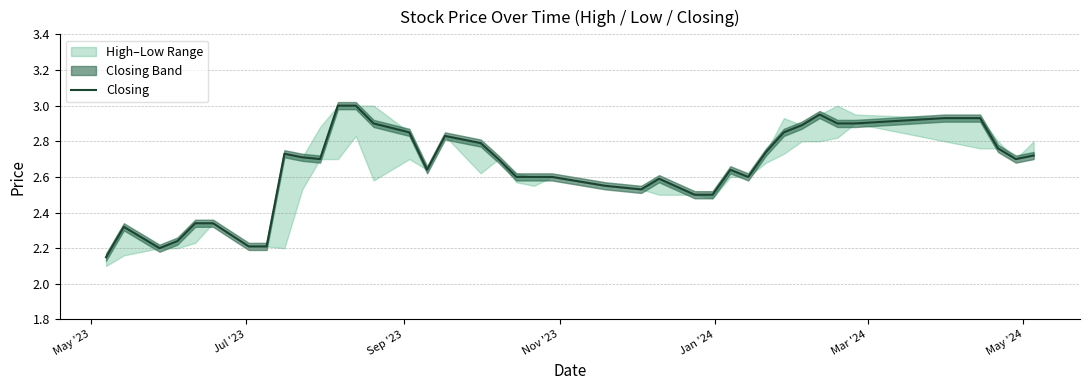

What is the greatest value displayed?

3.0